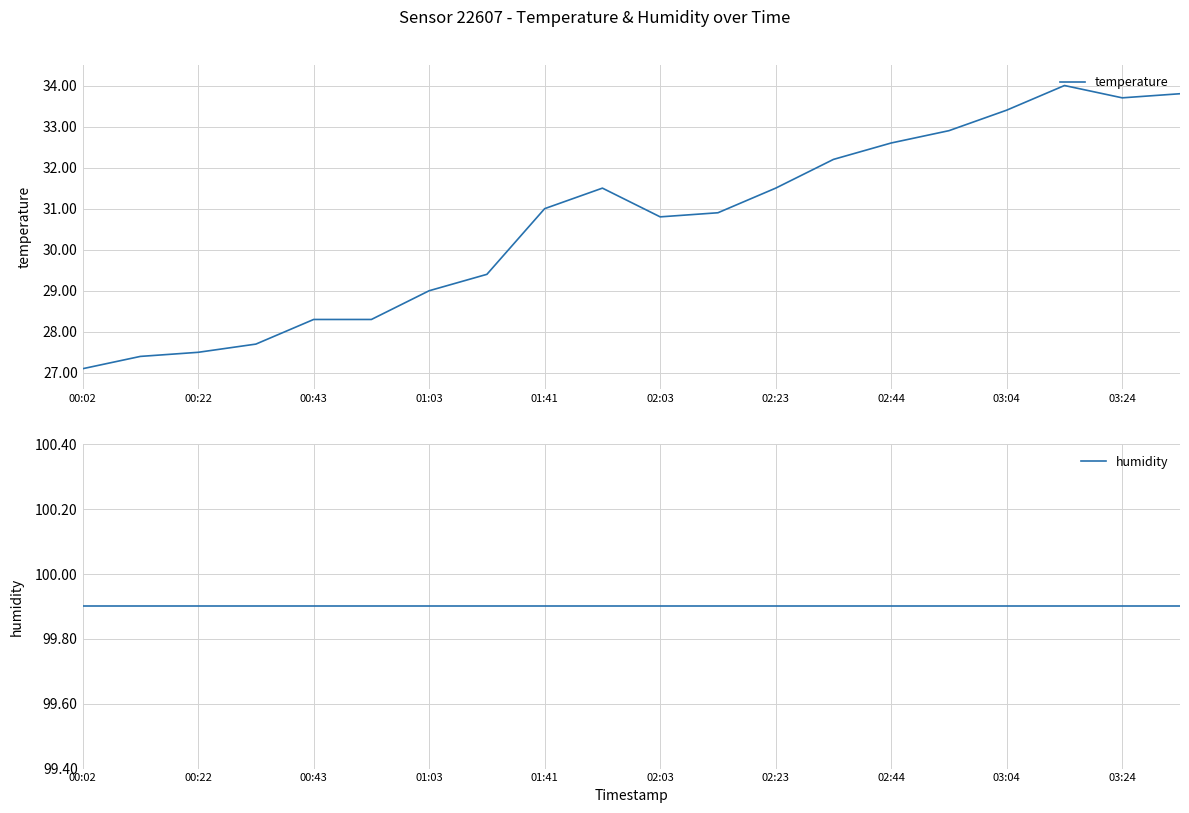

True or false: temperature has a value of 33.4 at 03:04.

True